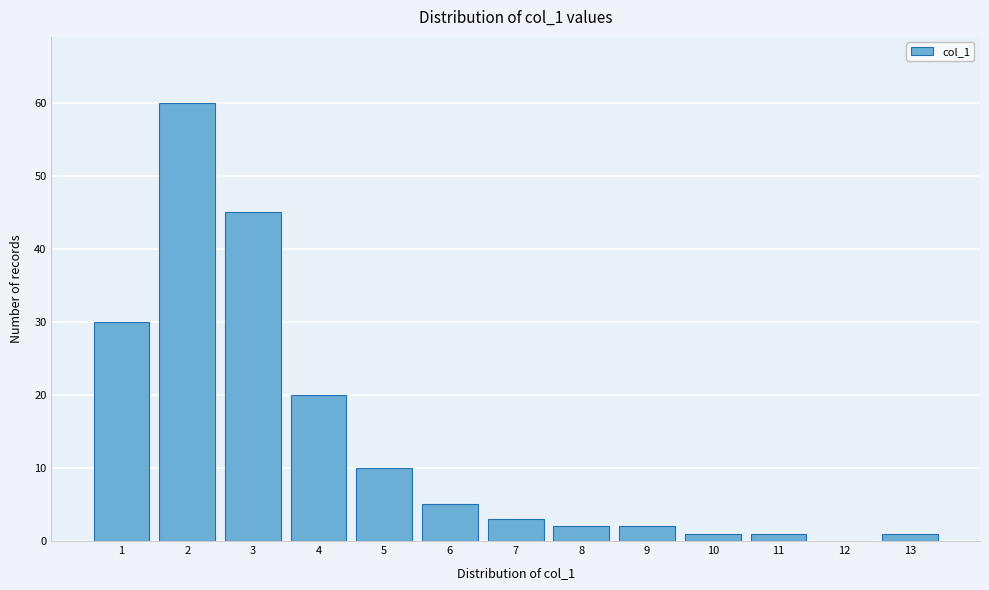

Reading left to right, transcribe all the data shown in this chart.

1=30	2=60	3=45	4=20	5=10	6=5	7=3	8=2	9=2	10=1	11=1	12=0	13=1